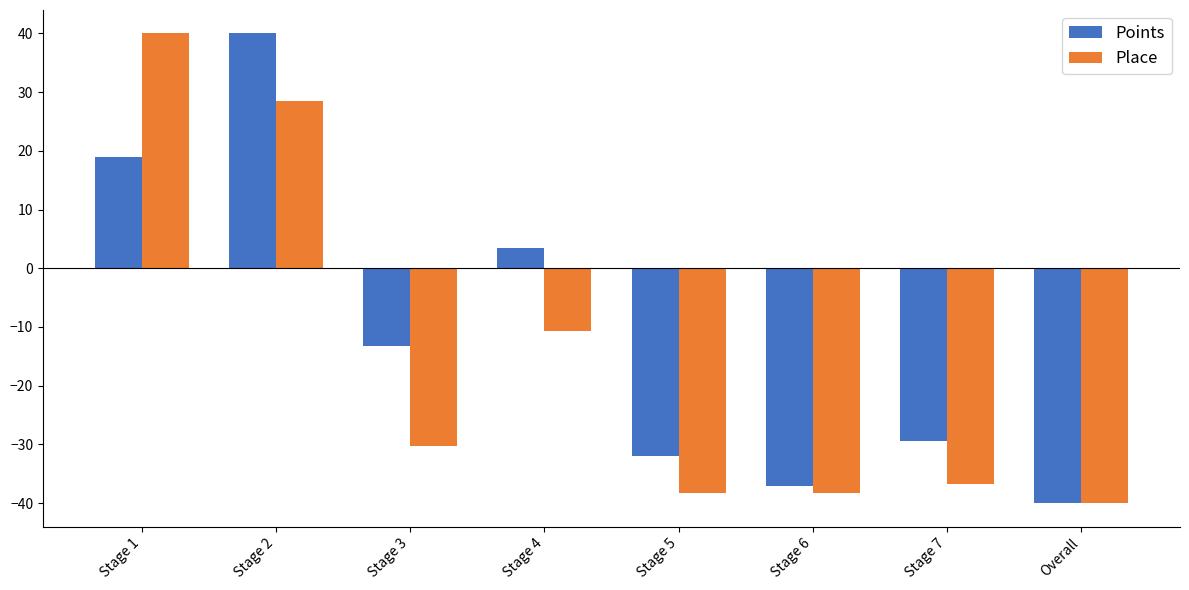

The value of Points at Overall is -21.4. True or false?

False